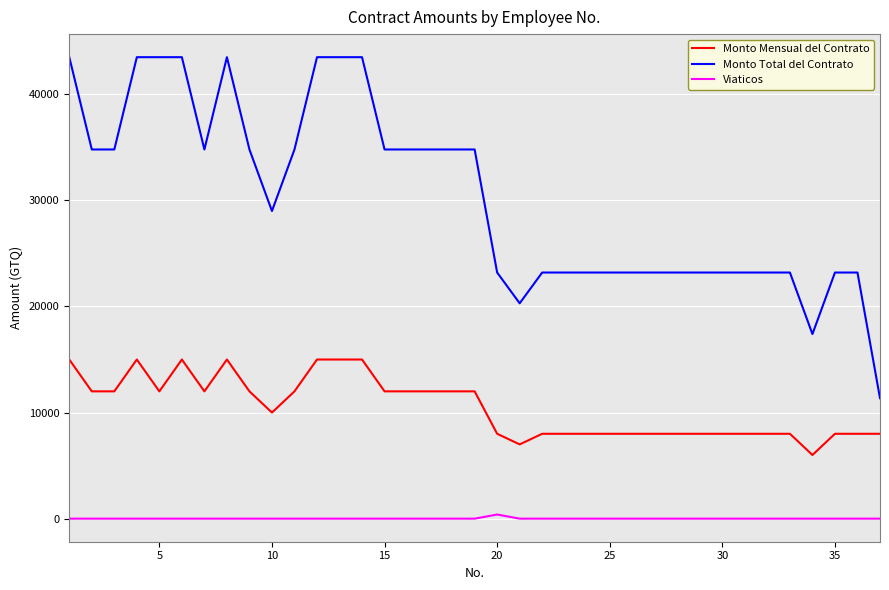

Which series has the widest spread of values?

Monto Total del Contrato